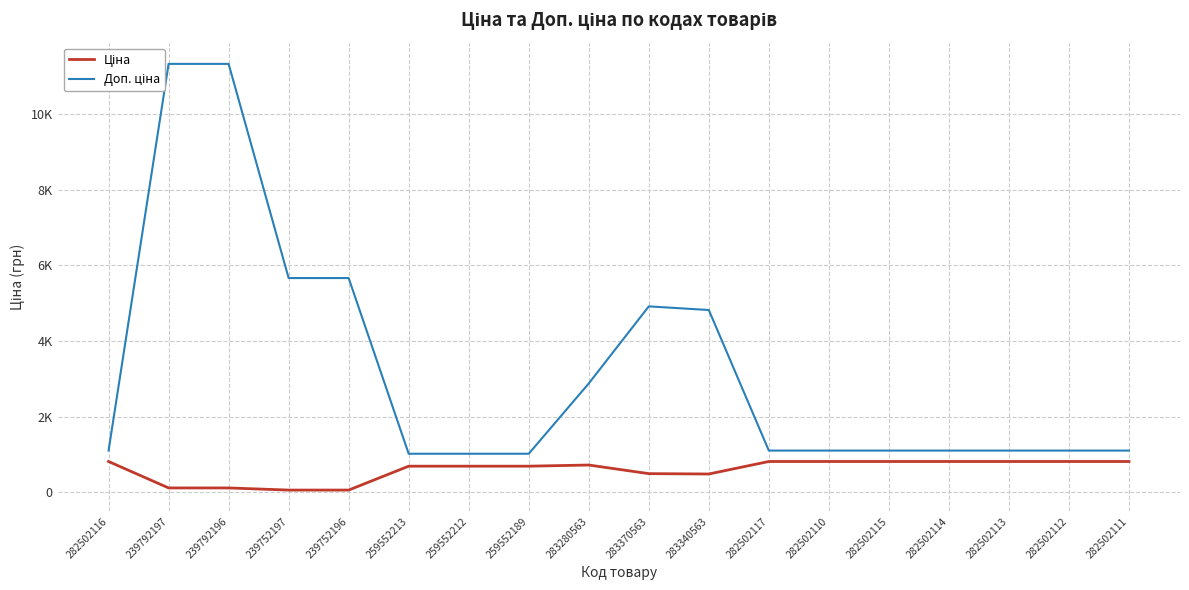

What is the spread (max minus min) of values at 239792197?

11220.7